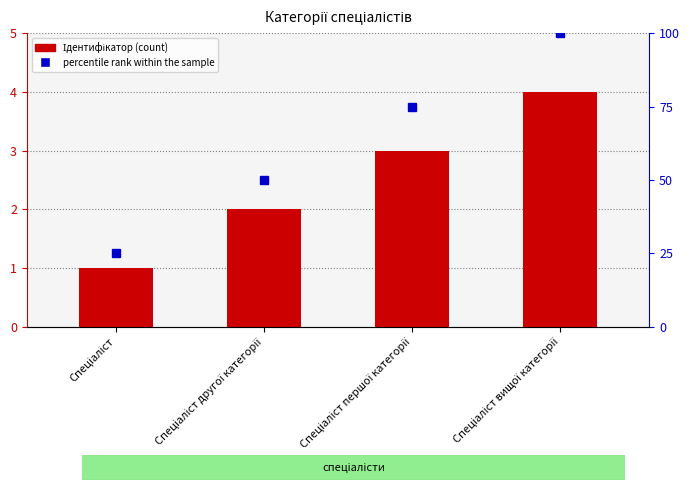

At which category does the chart reach its minimum across all series?

Спеціаліст